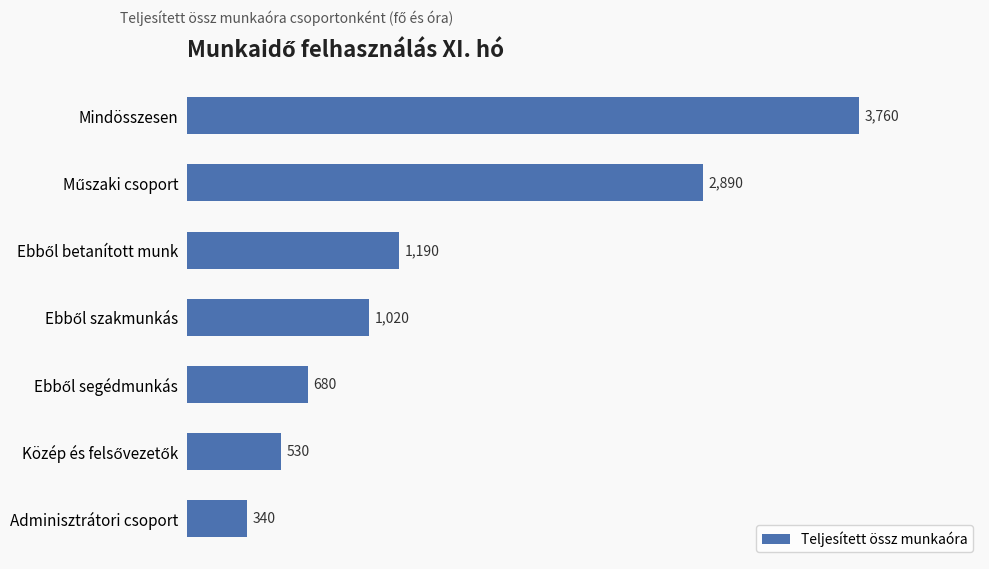

How many bars are there in total?

7